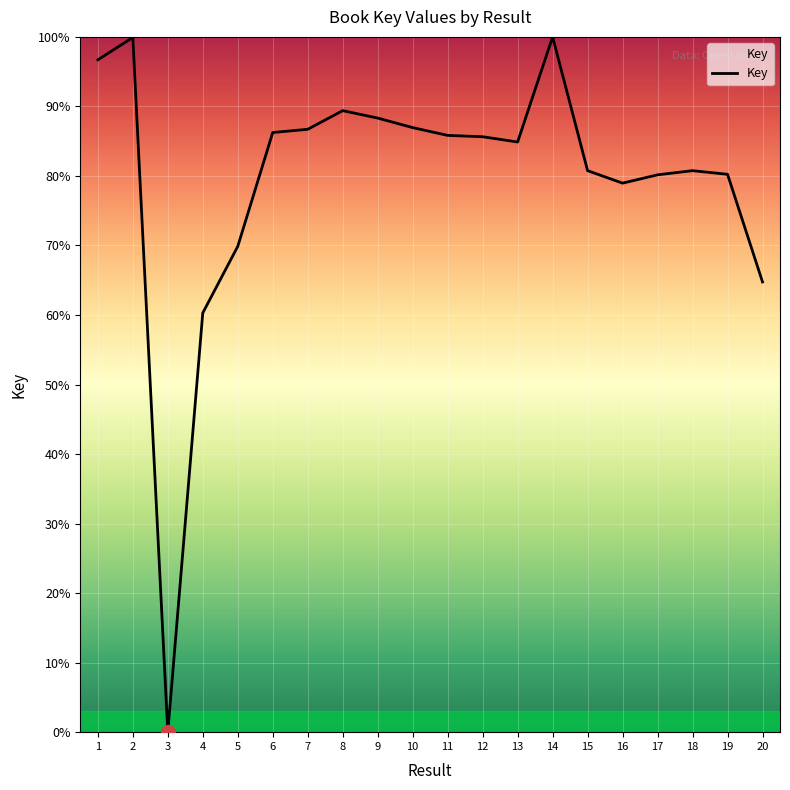

At which category does the chart reach its minimum across all series?

3